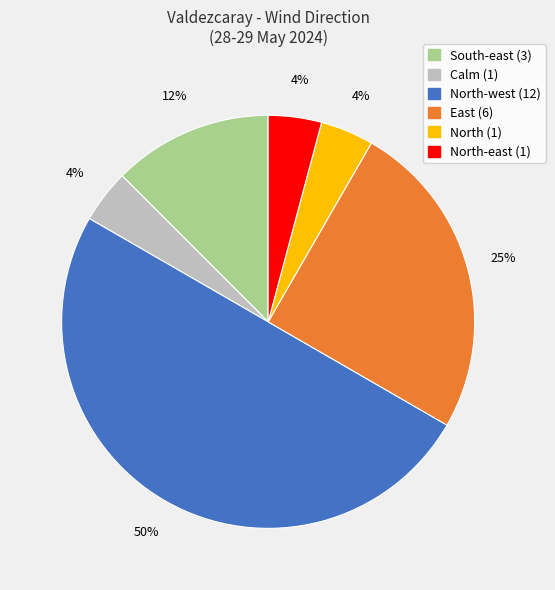

Count the number of slices in the pie.

6